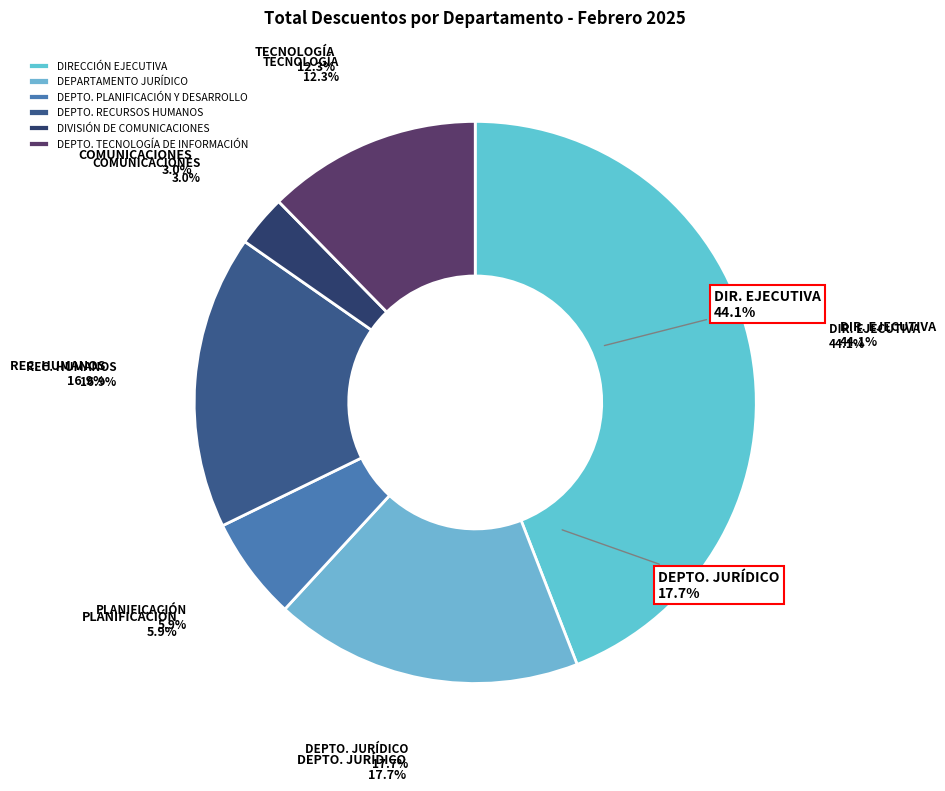

What percentage is the DIVISIÓN DE COMUNICACIONES slice, to the nearest percent?

3%